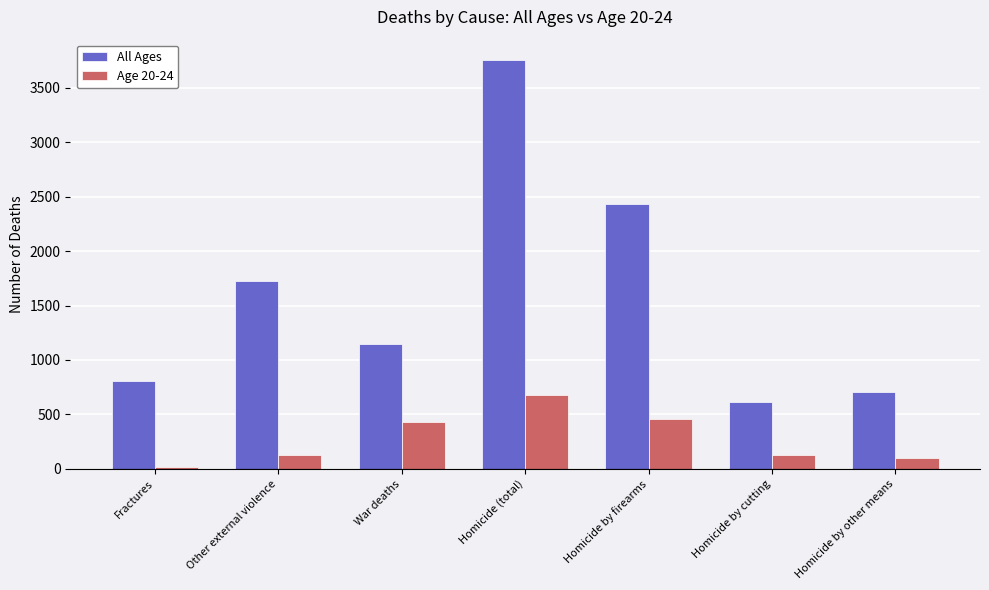

The value of All Ages at Fractures is 258. True or false?

False